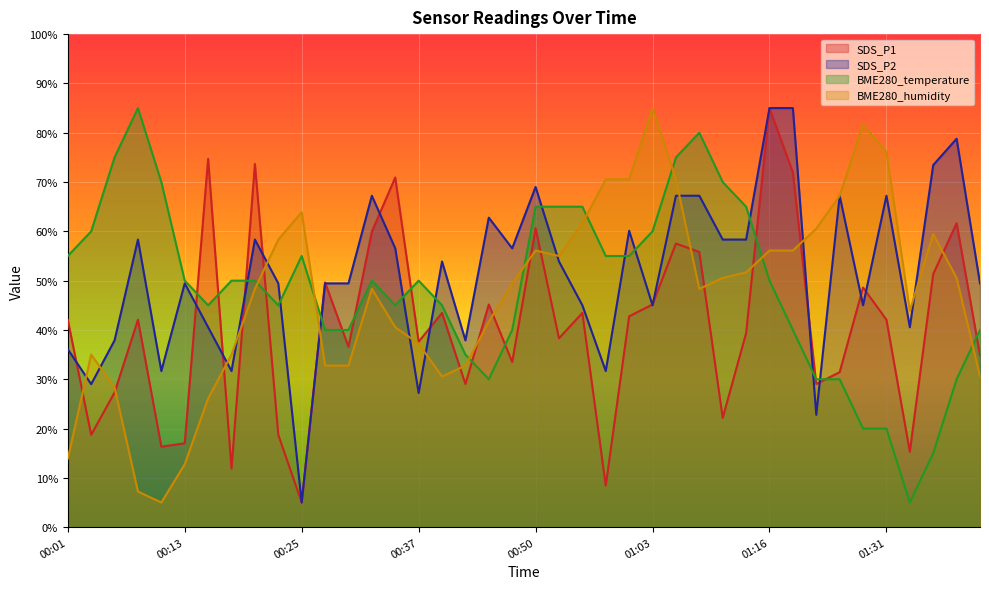

What is the label of the 5th point from the right?

01:31